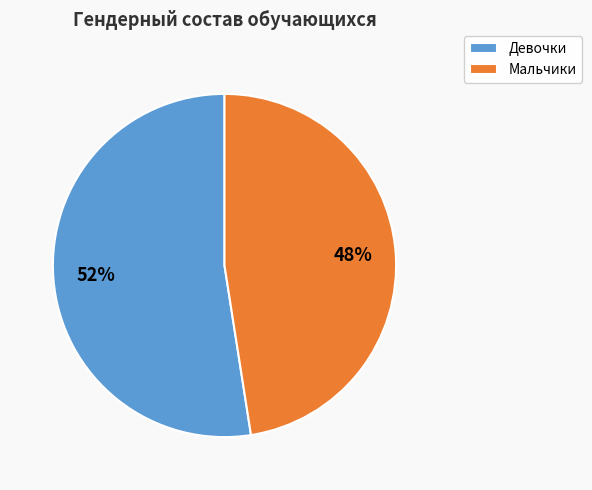

What percentage is the Девочки slice, to the nearest percent?

52%